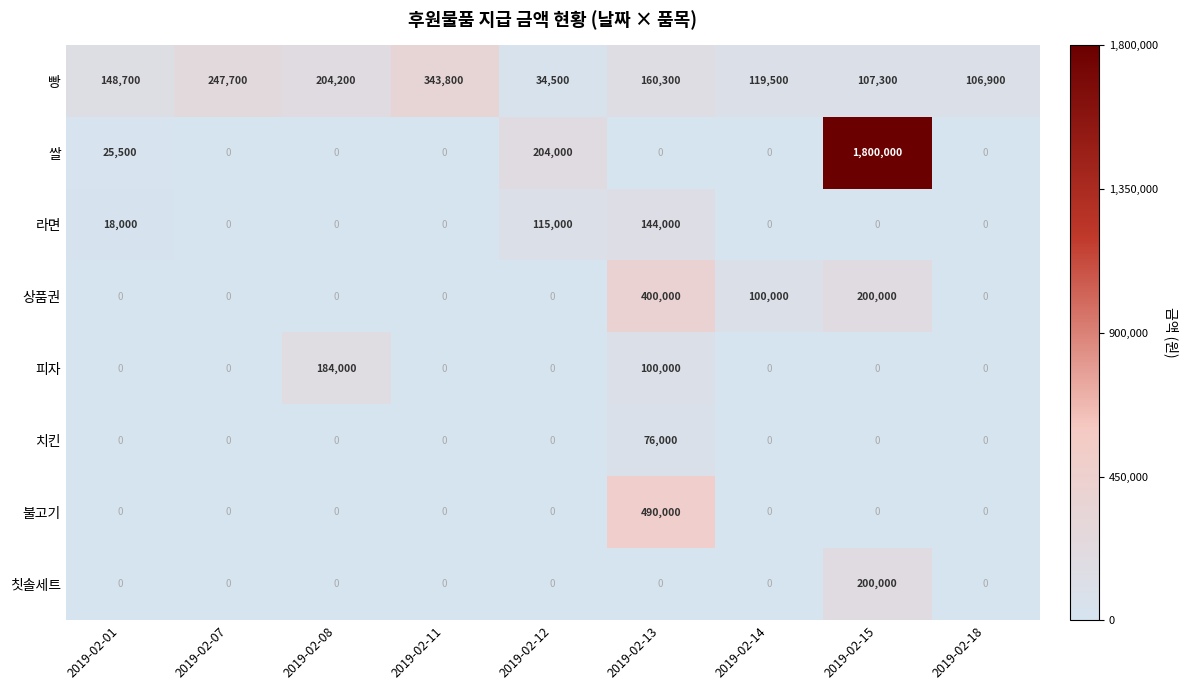

What is the difference between the maximum and minimum values in the 불고기 series?

490000